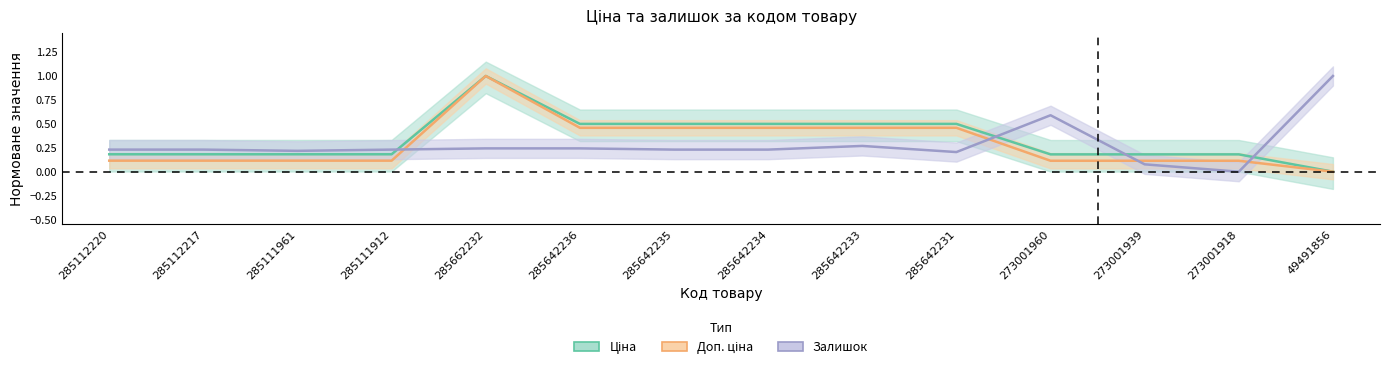

Where is the first local maximum for Доп. ціна?

285662232